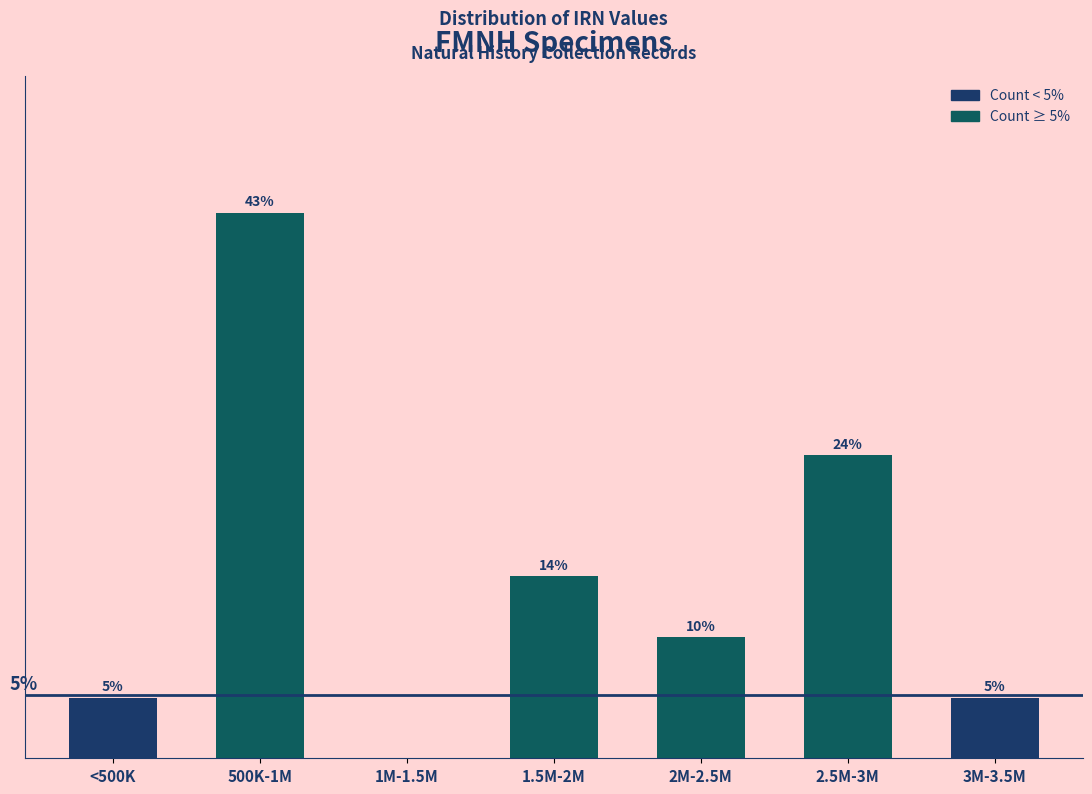

Are the bars horizontal?

No